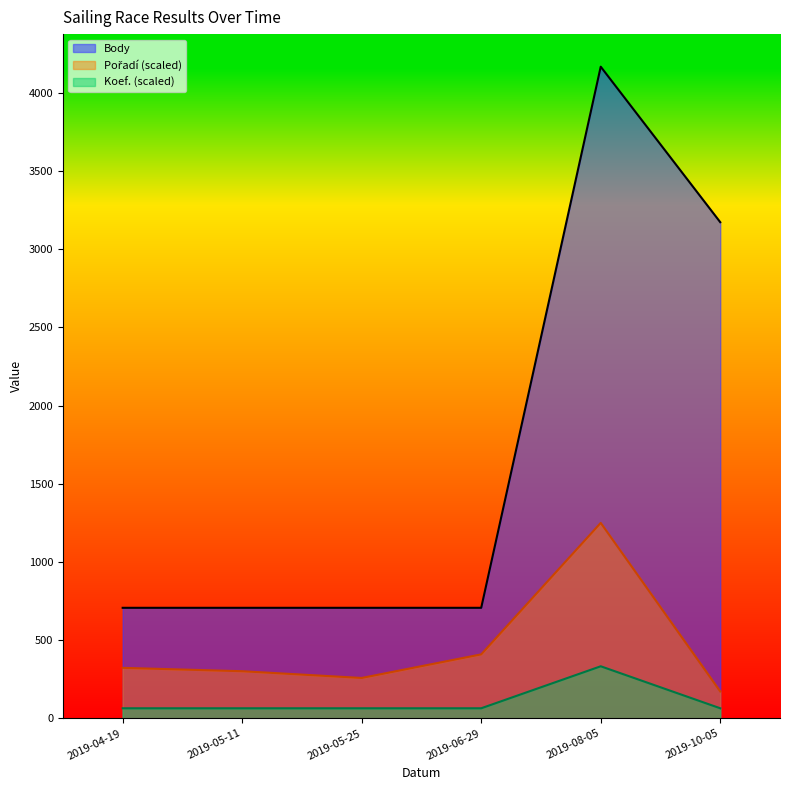

Does the chart have visible grid lines?

No